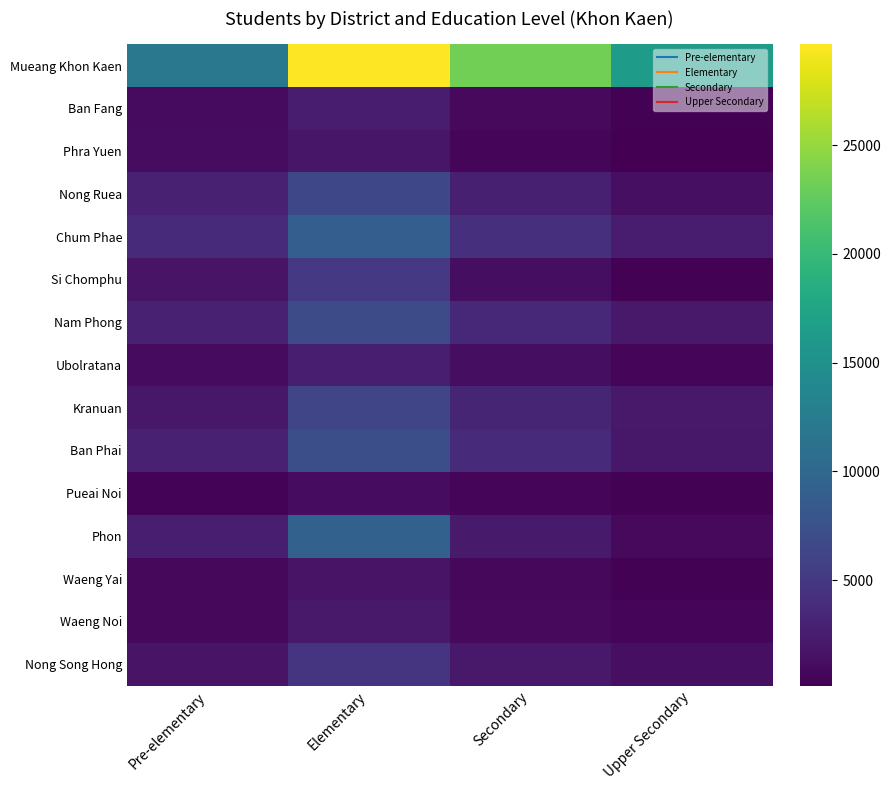

At which category does the chart reach its minimum across all series?

Upper Secondary